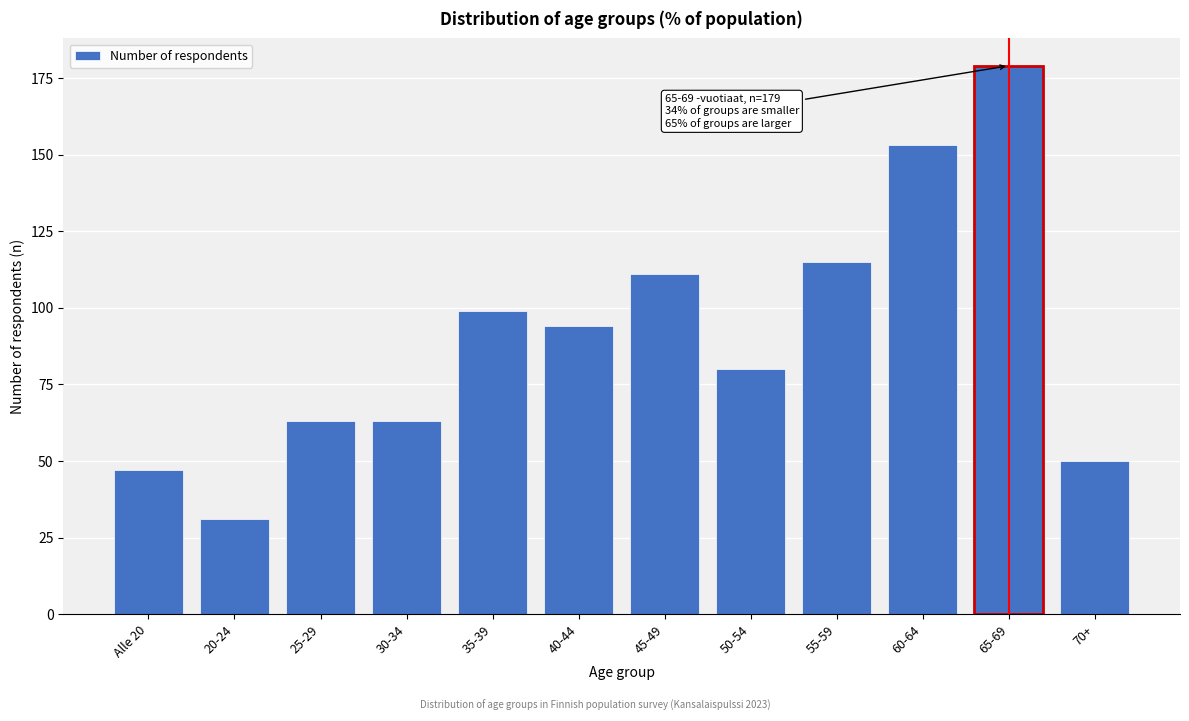

Reading left to right, what are all the values shown in this chart?

Alle 20=47	20-24=31	25-29=63	30-34=63	35-39=99	40-44=94	45-49=111	50-54=80	55-59=115	60-64=153	65-69=179	70+=50